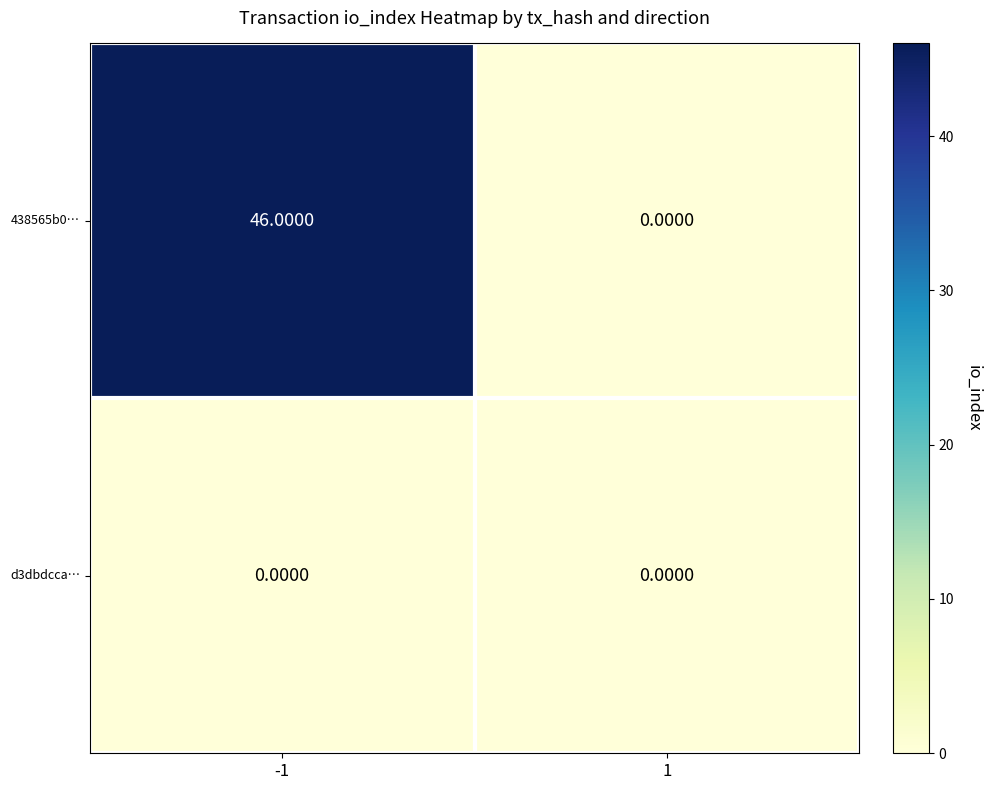

Which series has the largest total across all categories?

438565b0…